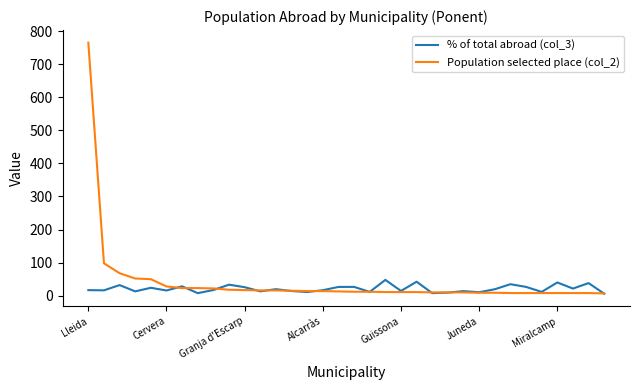

At how many categories does at least one series exceed 306?

1